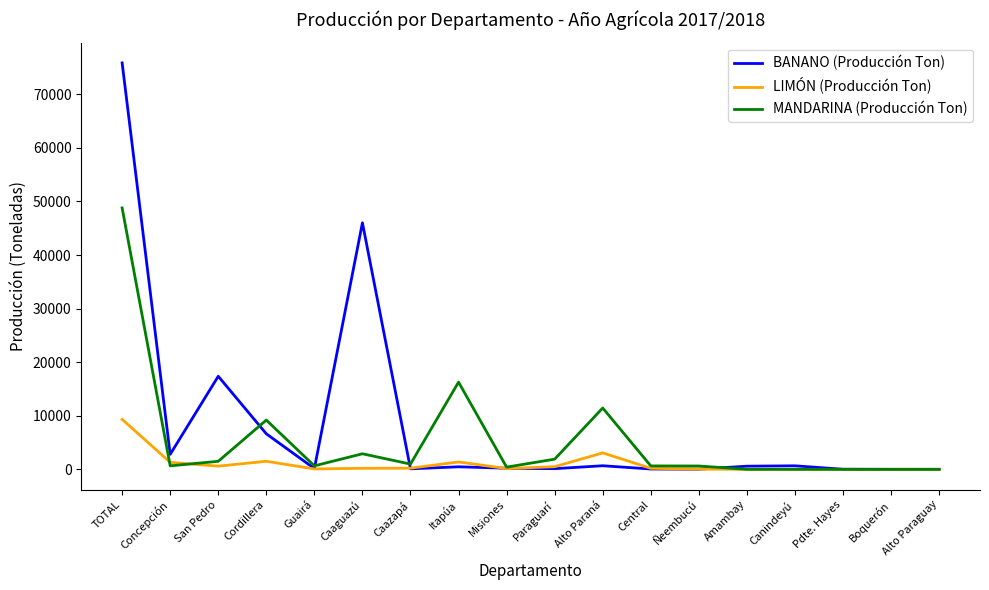

Which series has the widest spread of values?

BANANO (Producción Ton)